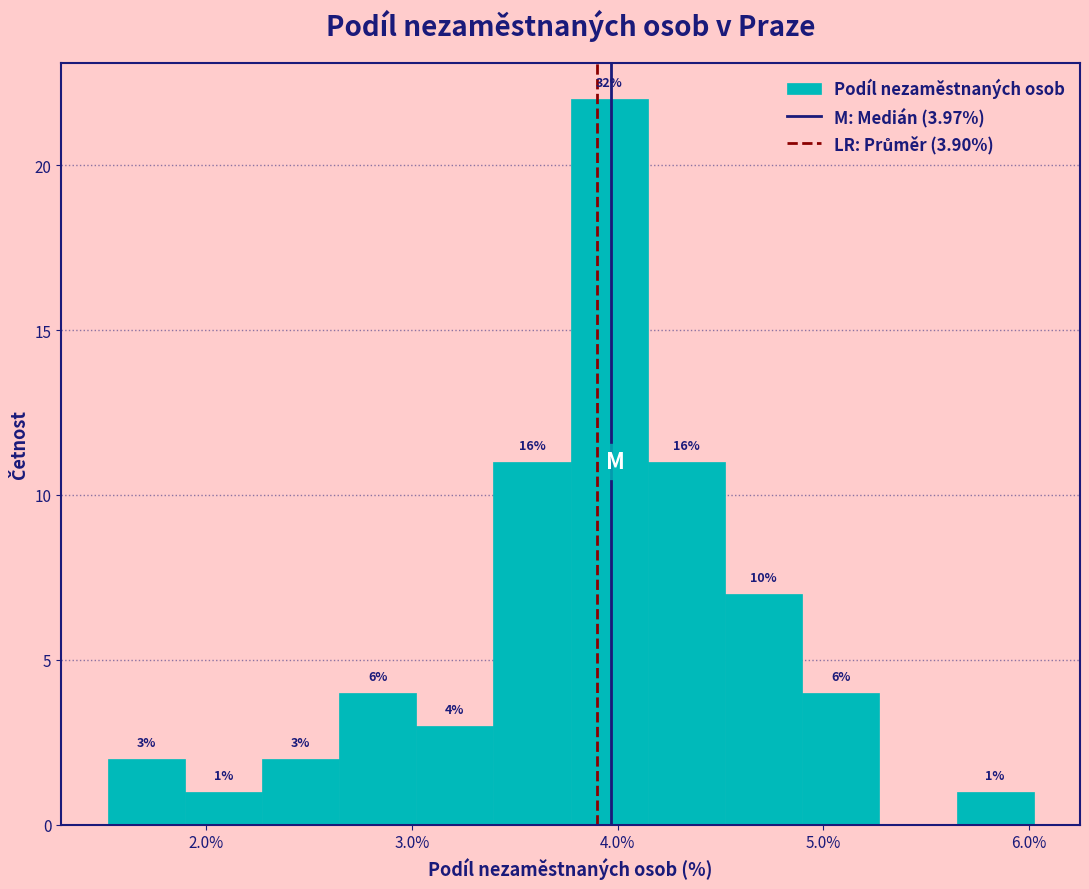

Around what value on the x-axis is the tallest bar? Give the approximate position of its centre, as read against the axis.

4.0